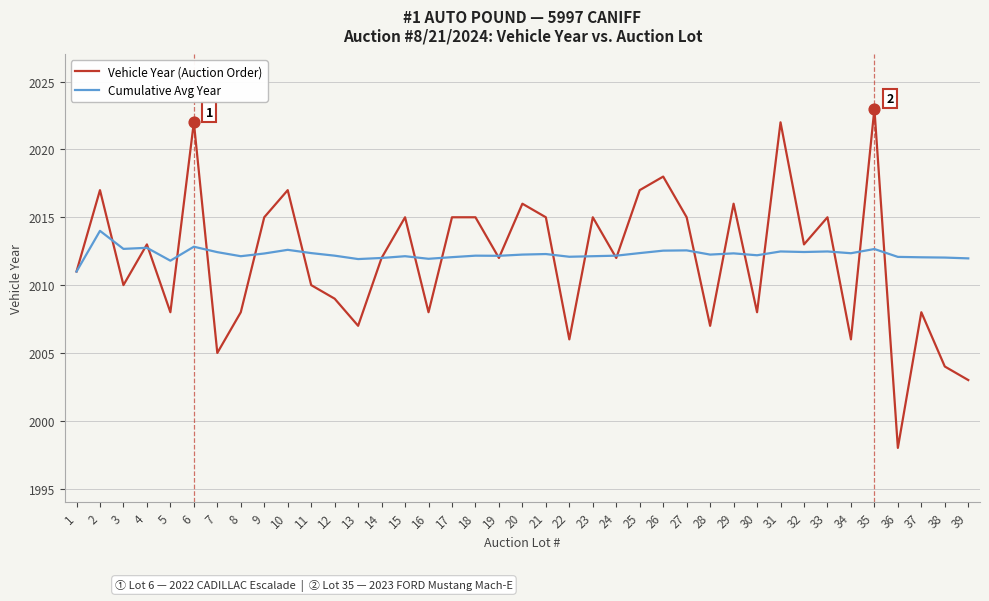

What is the spread (max minus min) of values at 3?

2.7